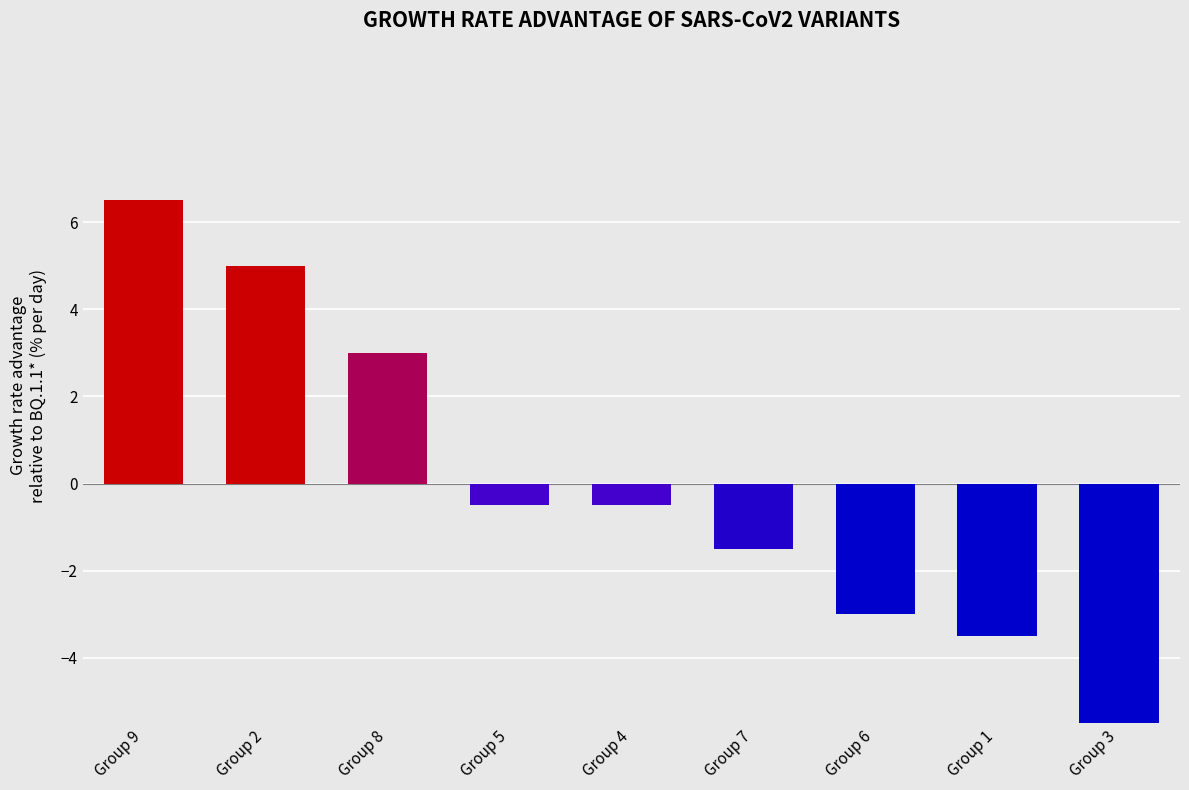

What is the smallest value displayed?

-5.5